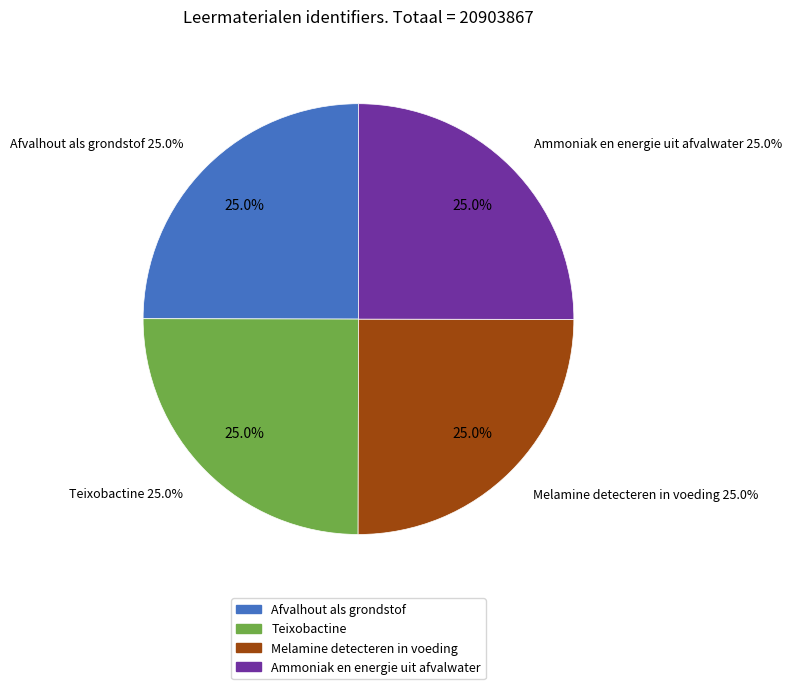

Does Ammoniak en energie uit afvalwater account for over 50% of the chart?

No